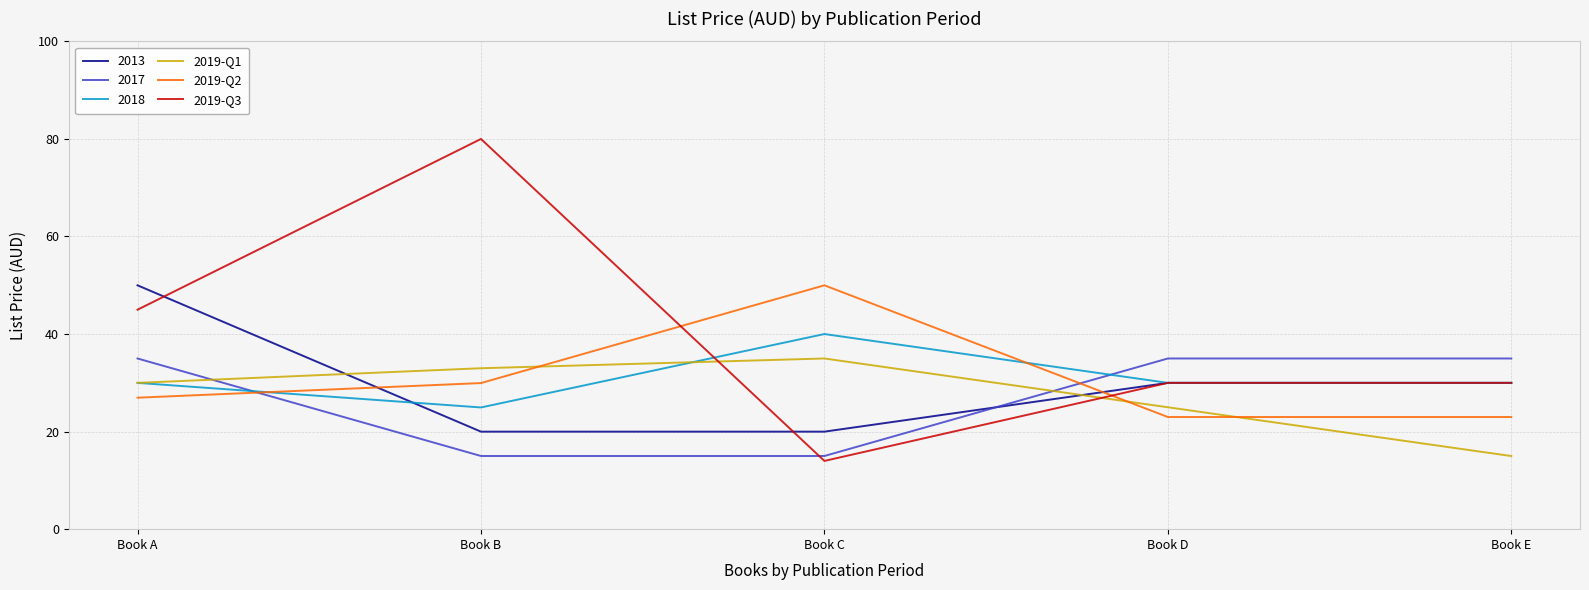

How many distinct data groups are displayed?

6